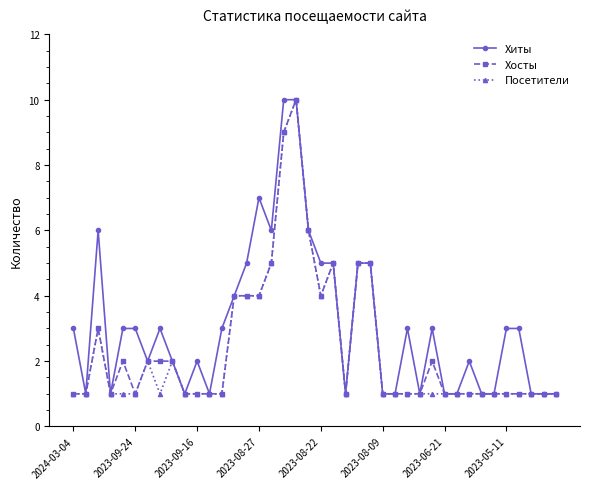

What is the highest value of the Хиты series?

10